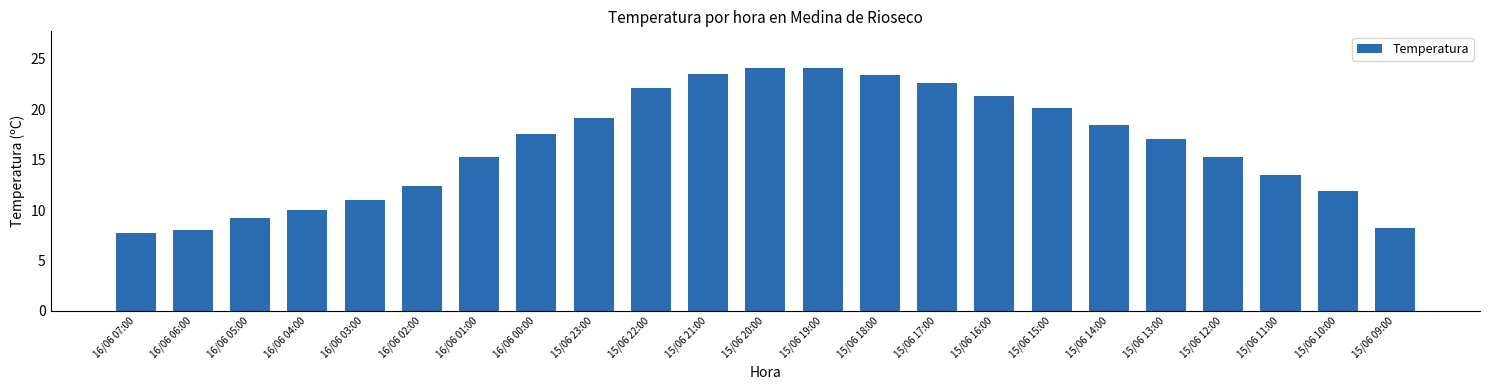

What is the minimum value shown in the chart?

7.7